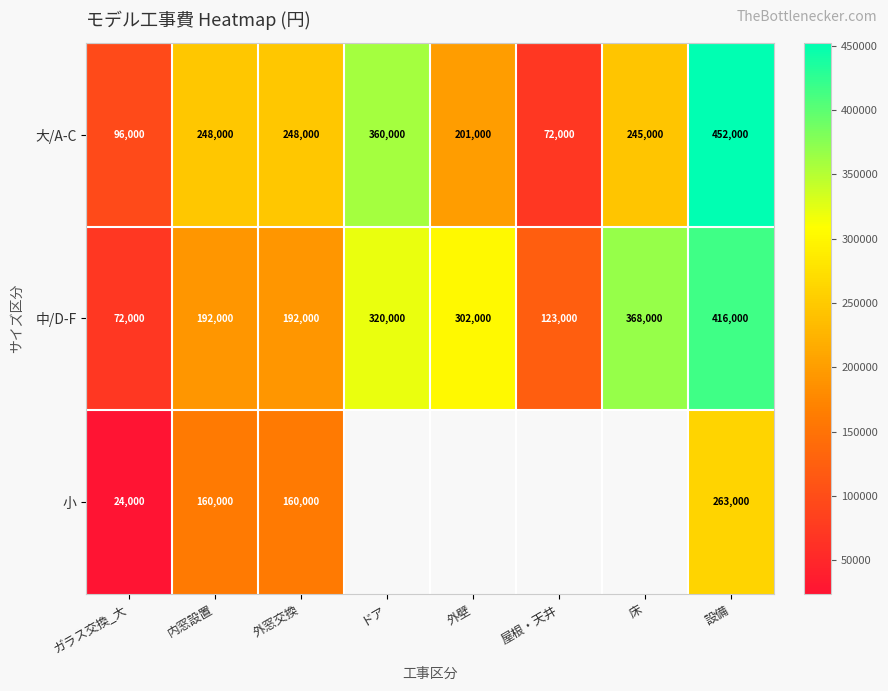

The 中/D-F series shows 496699.9 at 床. True or false?

False